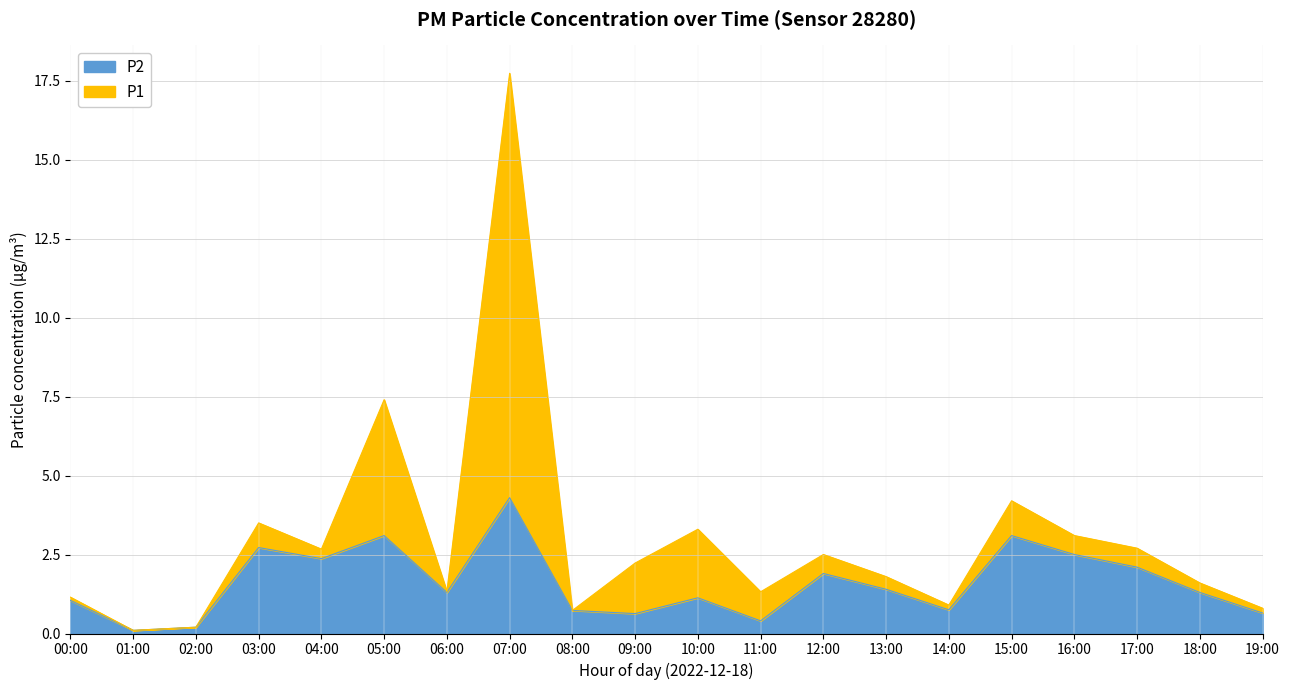

Which series changed the most between 15:00 and 18:00?

P1